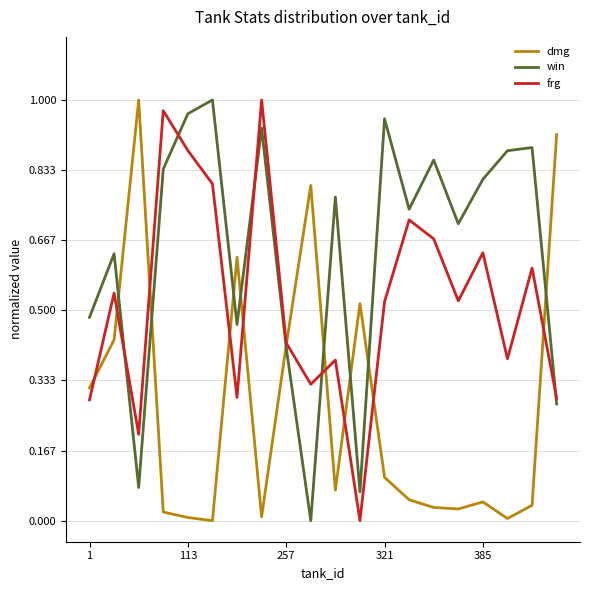

Which series has the largest total across all categories?

win